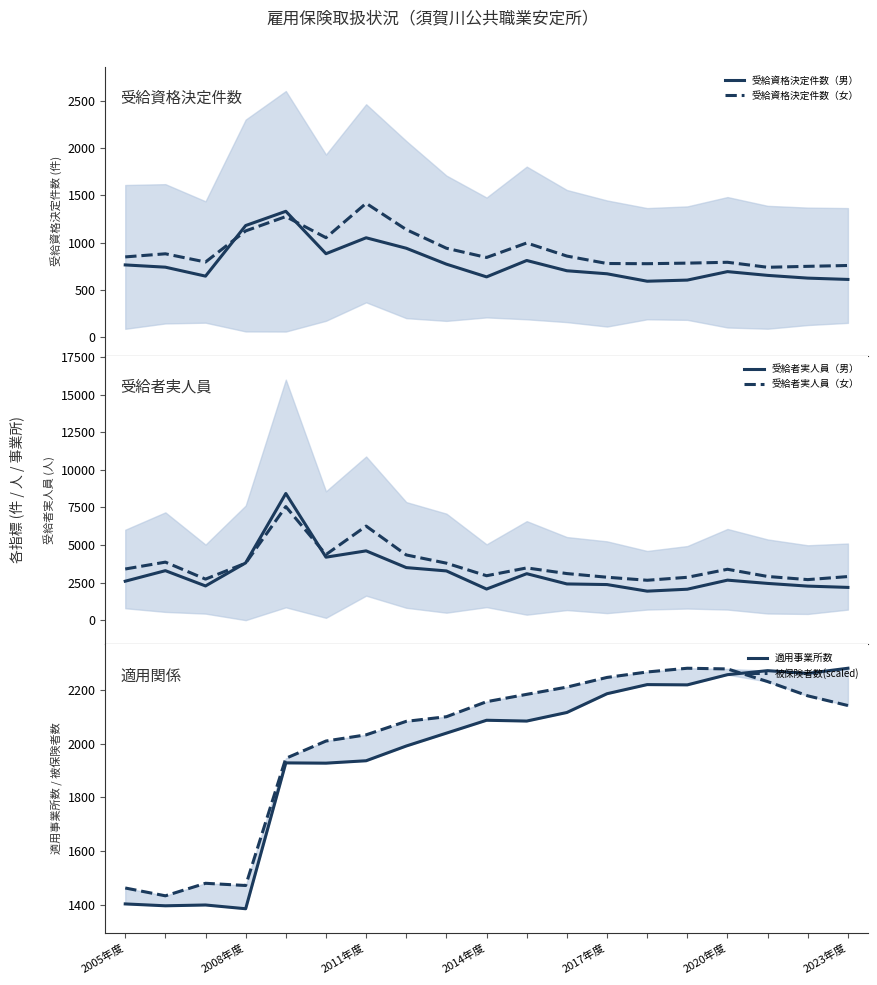

How many interior local peaks does the 適用事業所数 series have?

5